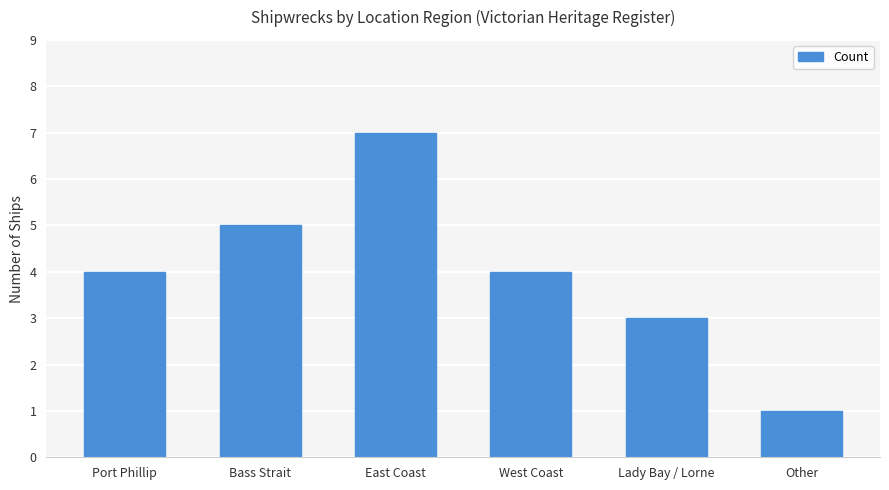

Does the chart contain stacked bars?

No